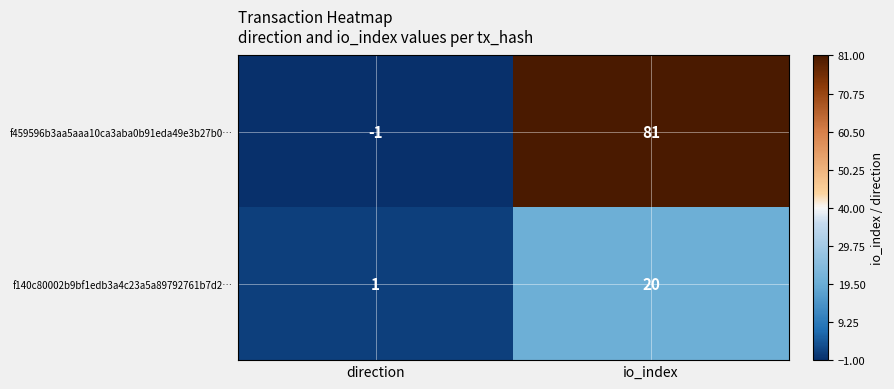

Where is f459596b3aa5aaa10ca3aba0b91eda49e3b27b0… nearest to the value 40?

direction